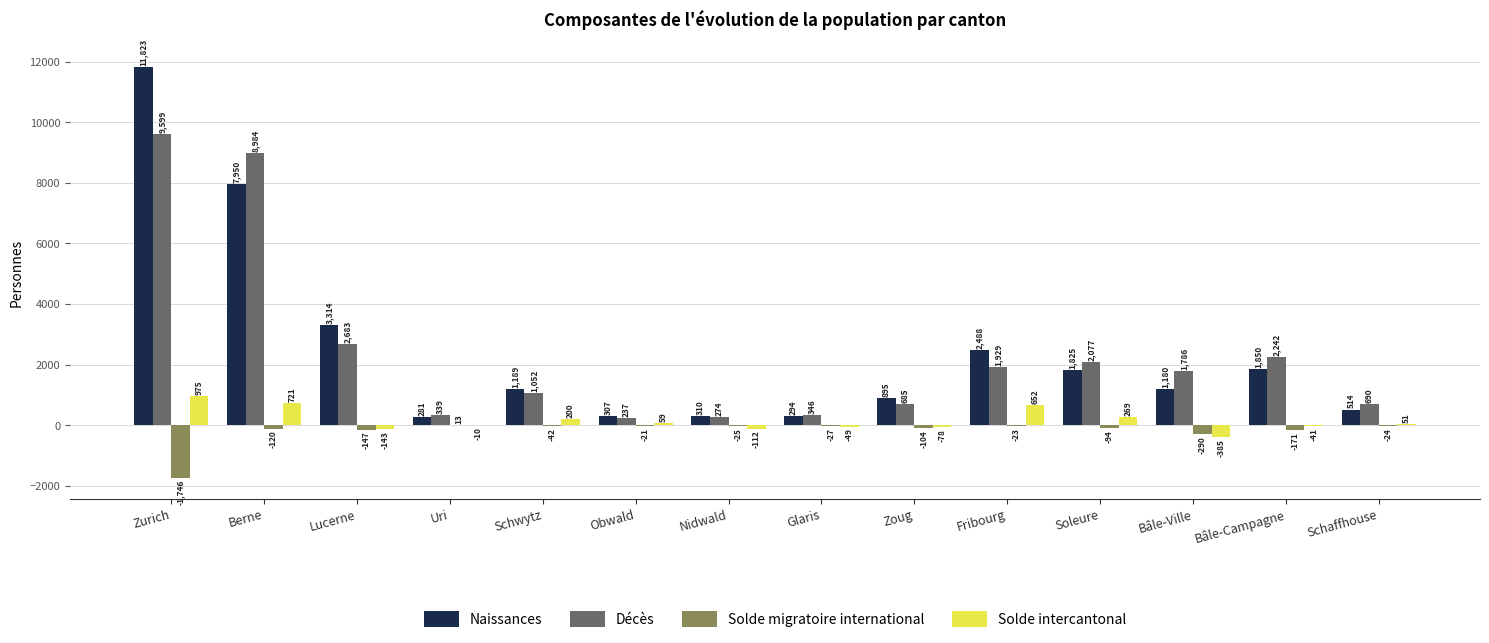

What is the maximum value shown in the chart?

11823